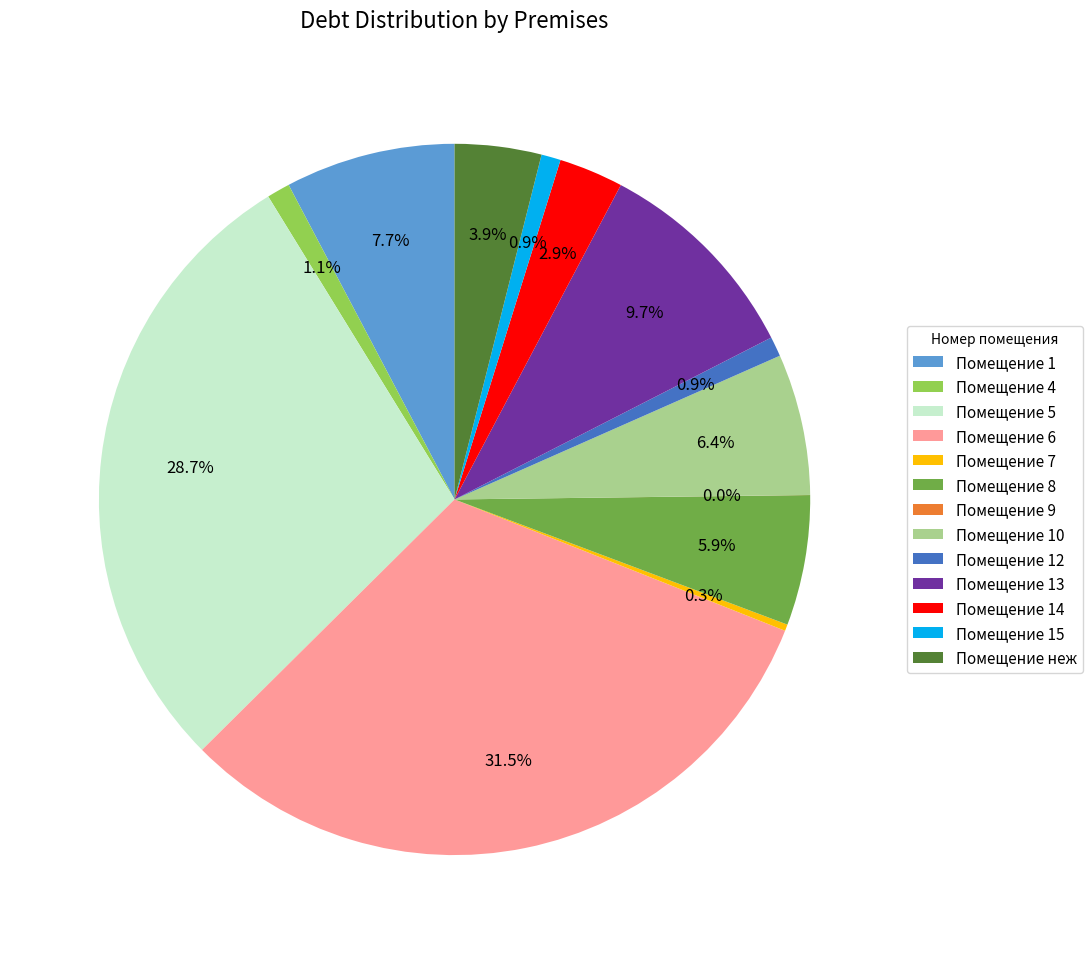

Is there any slice that represents more than half of the pie?

No